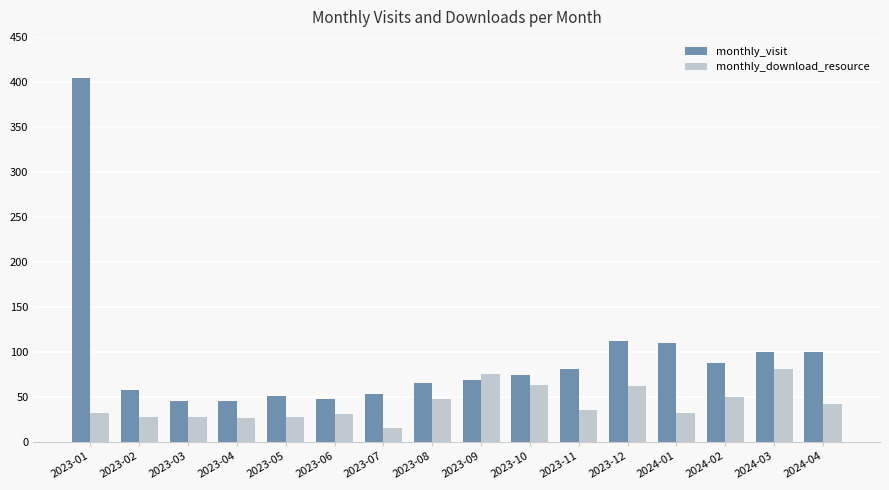

At which category is the sum across all series the highest?

2023-01